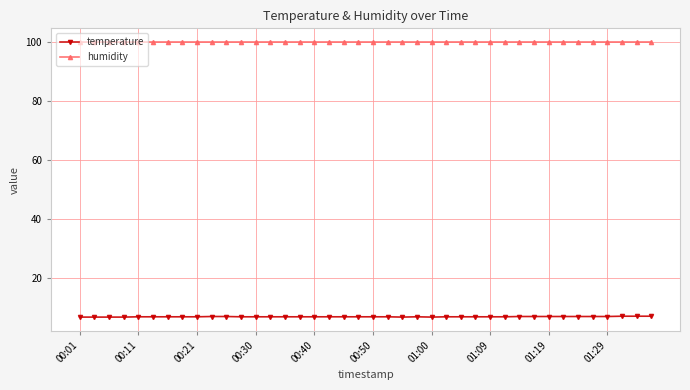

What is the sum of all temperature values?

276.9